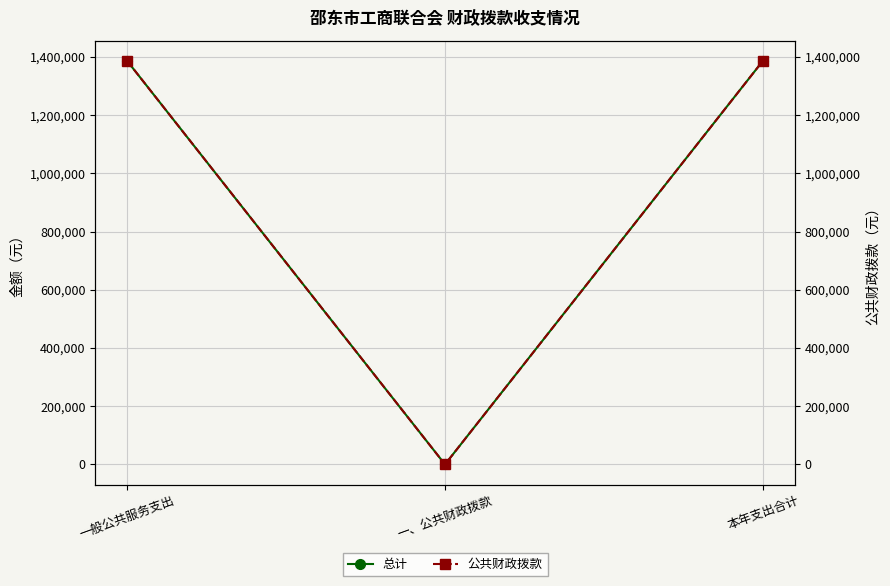

What is the label of the 2nd point from the left?

一、公共财政拨款